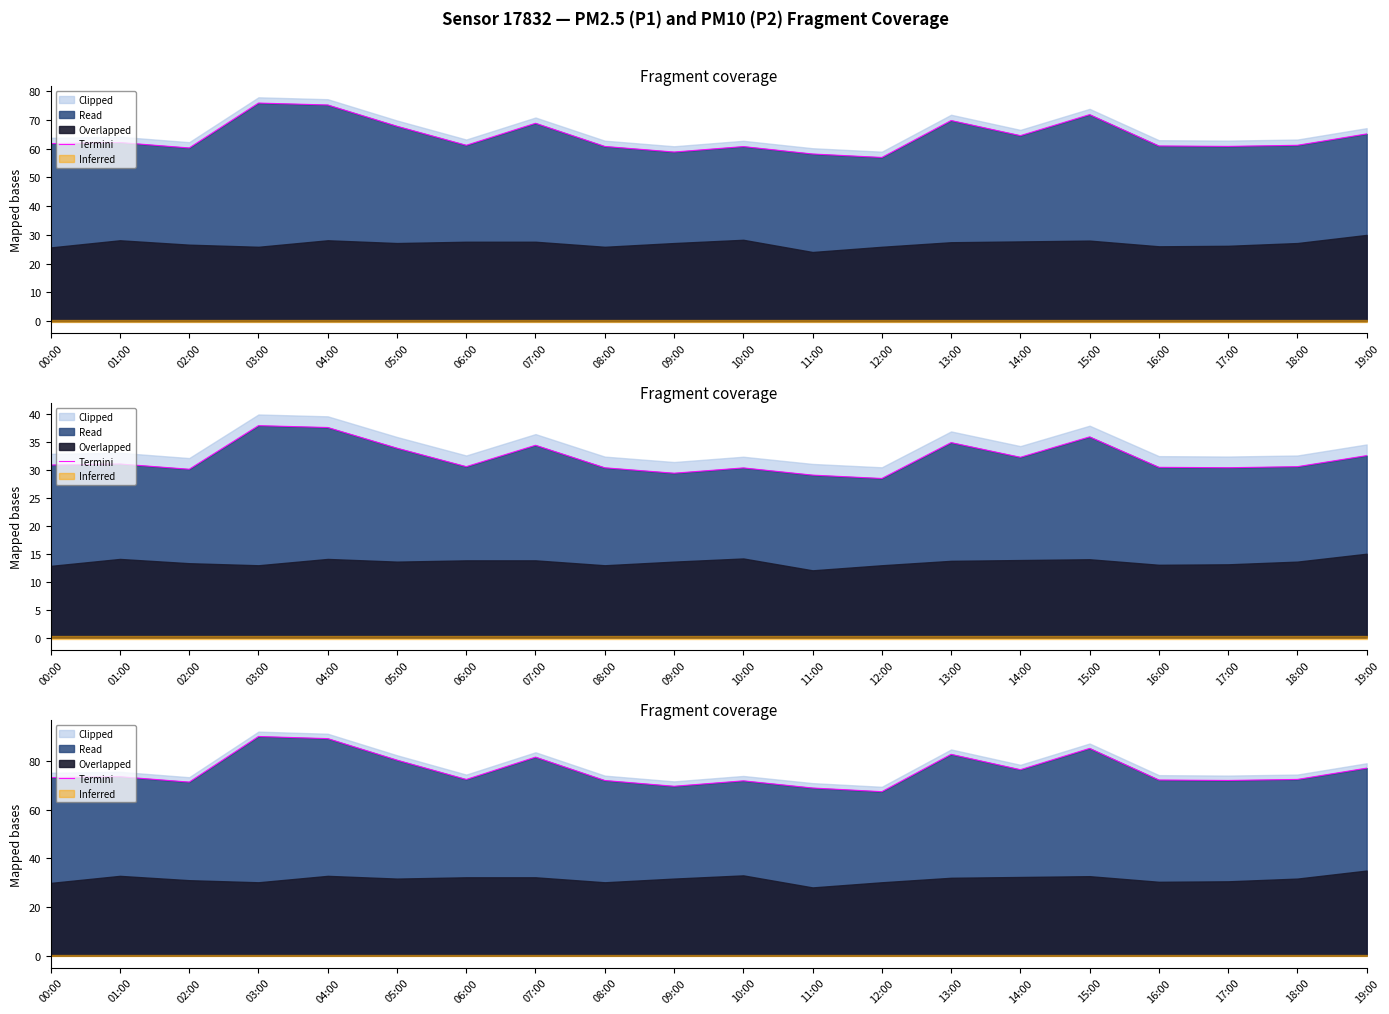

Which has a higher value, 16:00 or 04:00?

04:00